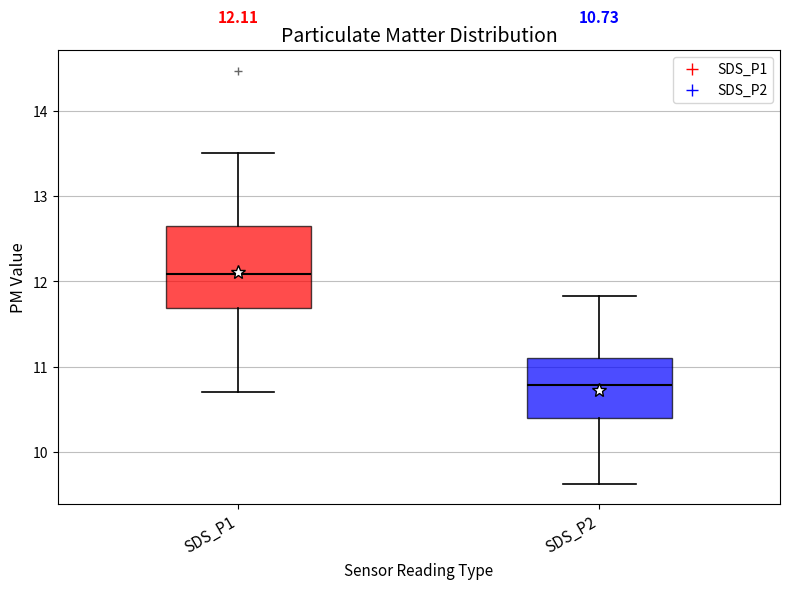

Which box's median line is the highest?

SDS_P1